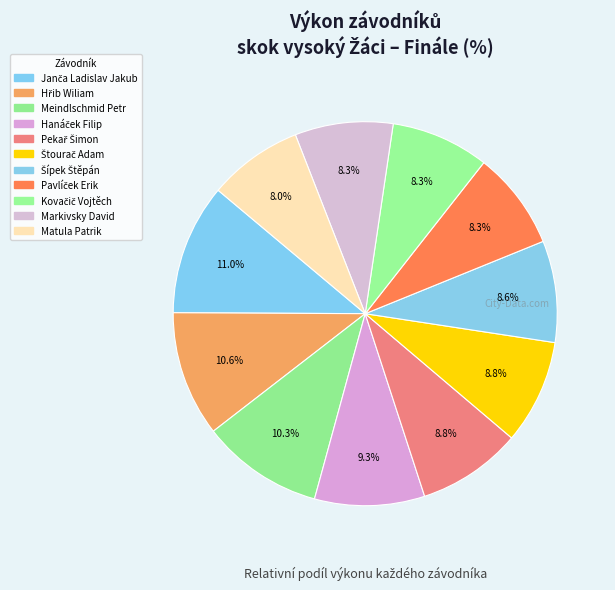

How many slices are in this pie chart?

11